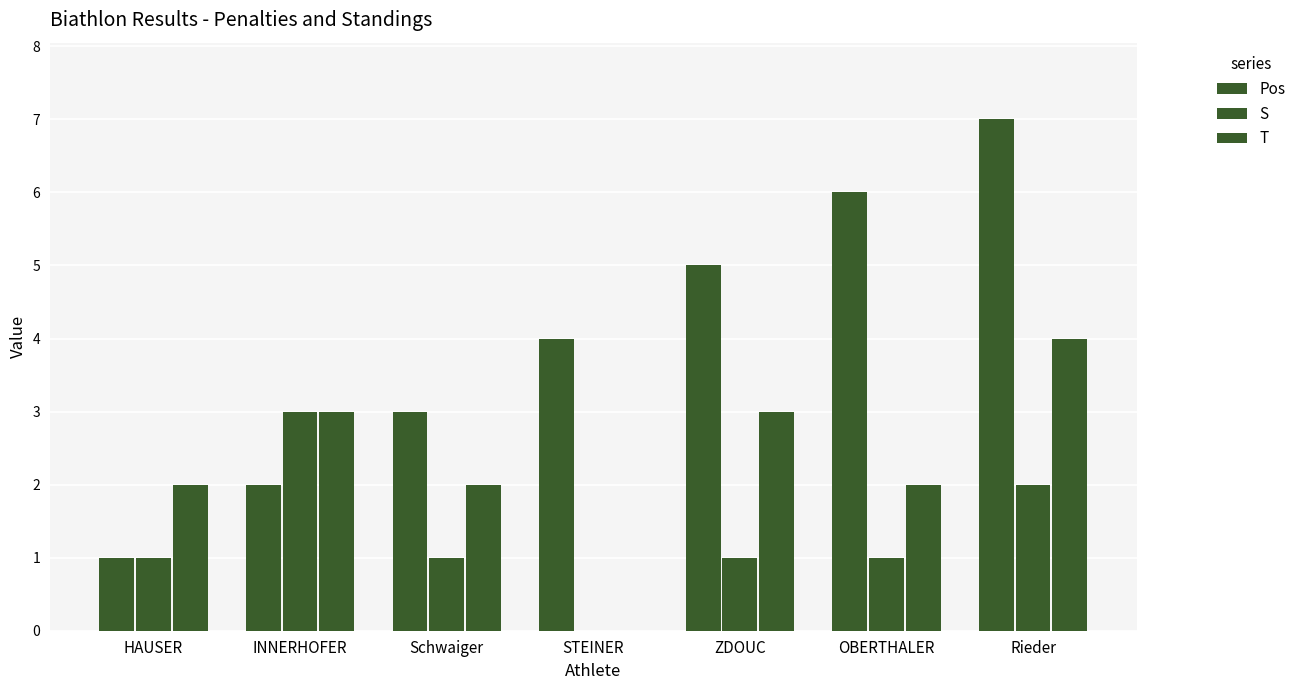

What position from the right is INNERHOFER?

6